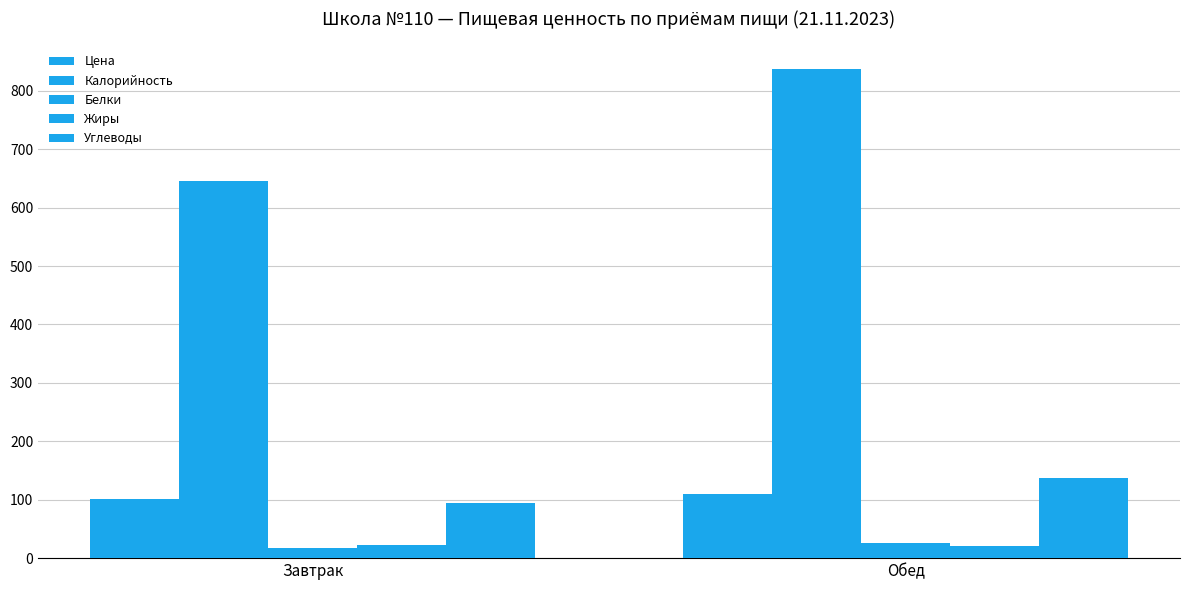

Which series has the largest total across all categories?

Калорийность